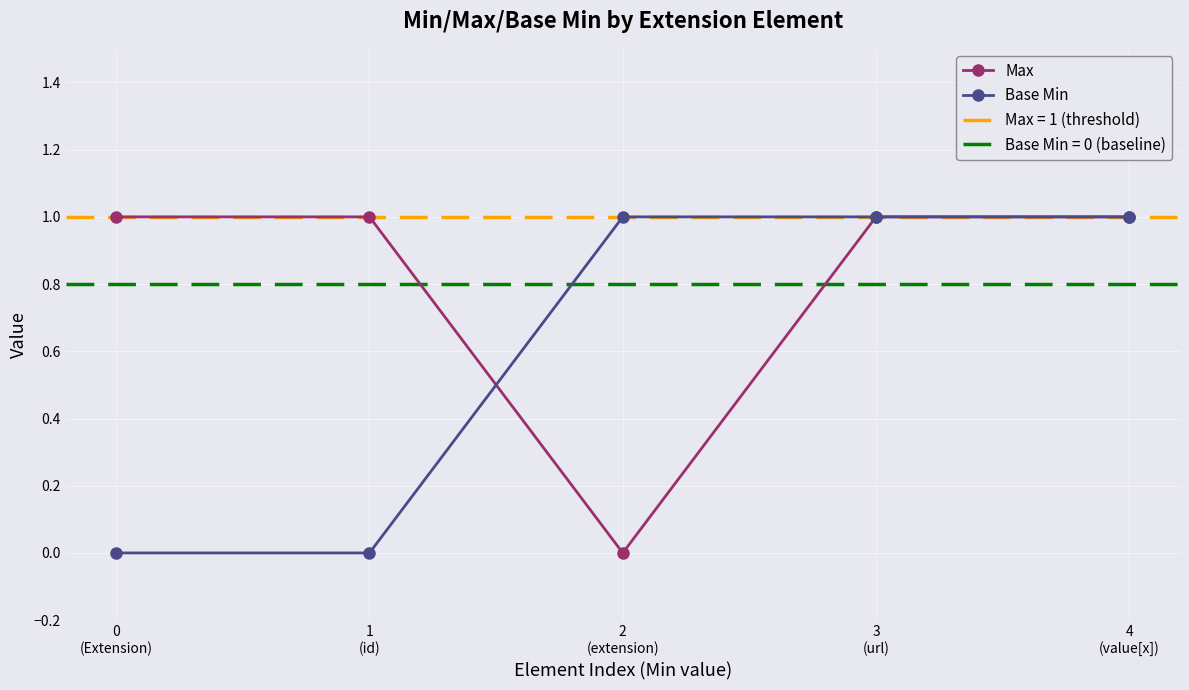

At how many categories does at least one series exceed 0?

5